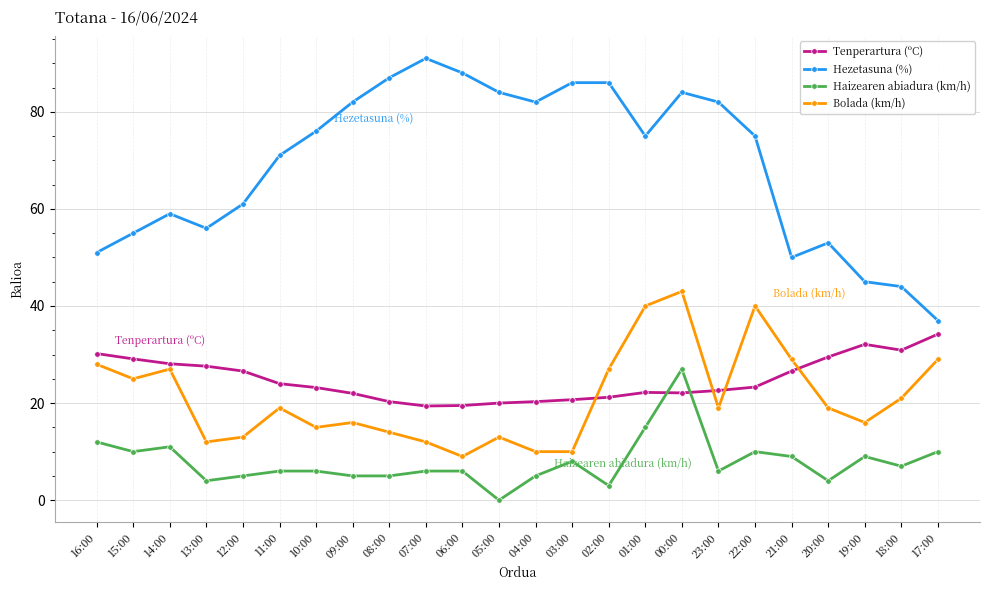

What is the label of the 6th point from the left?

11:00